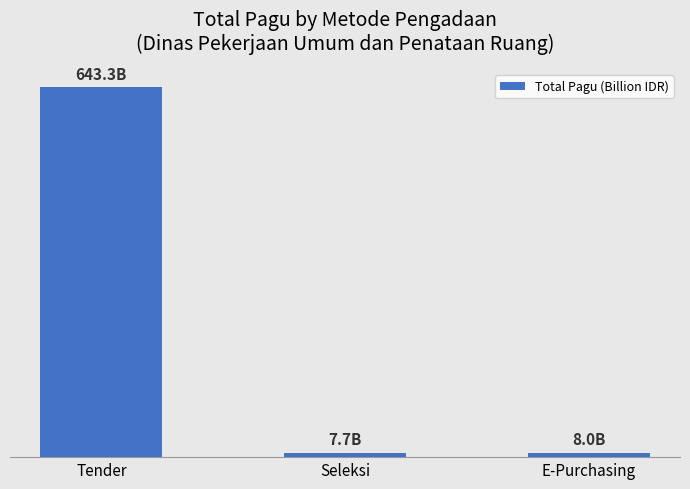

What is the label of the 3rd bar from the right?

Tender